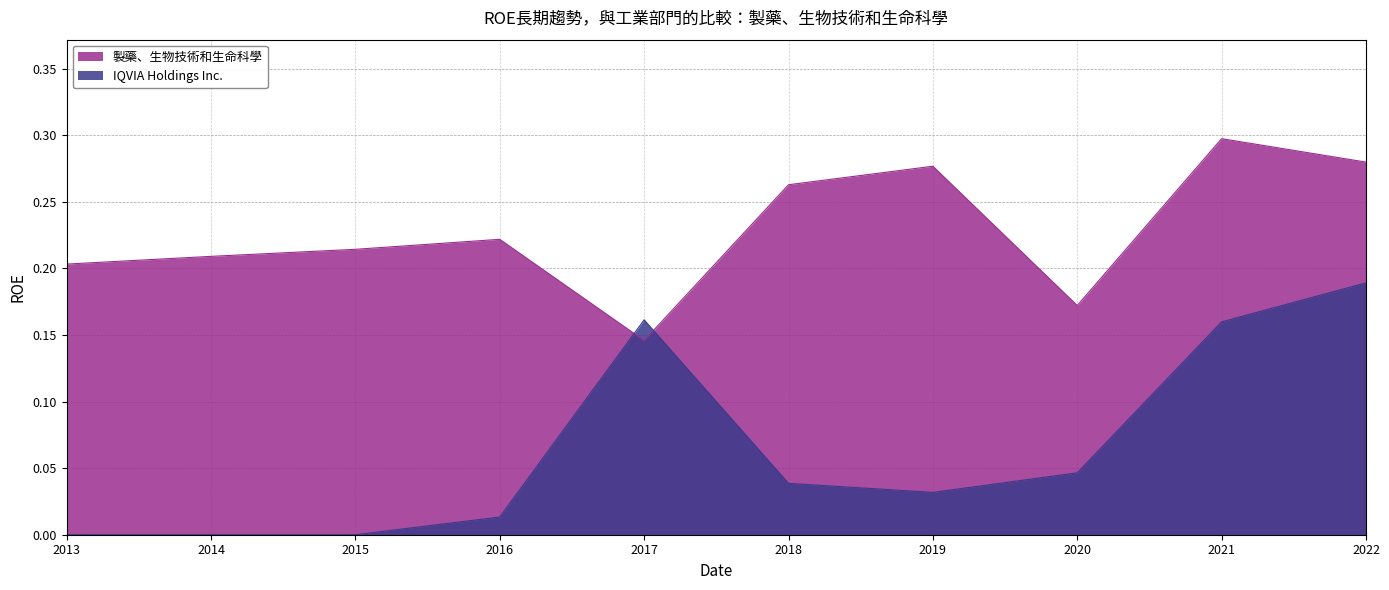

Does the chart display data point markers on the line(s)?

No